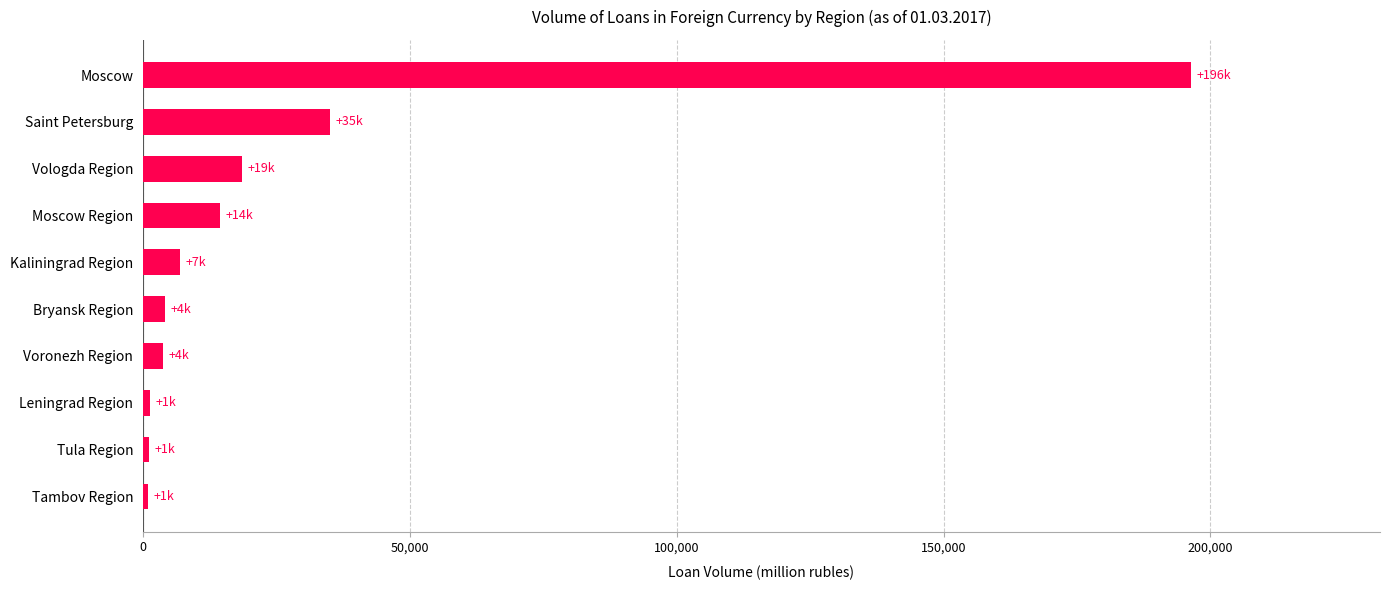

What is the difference between the maximum and second lowest values?

195252